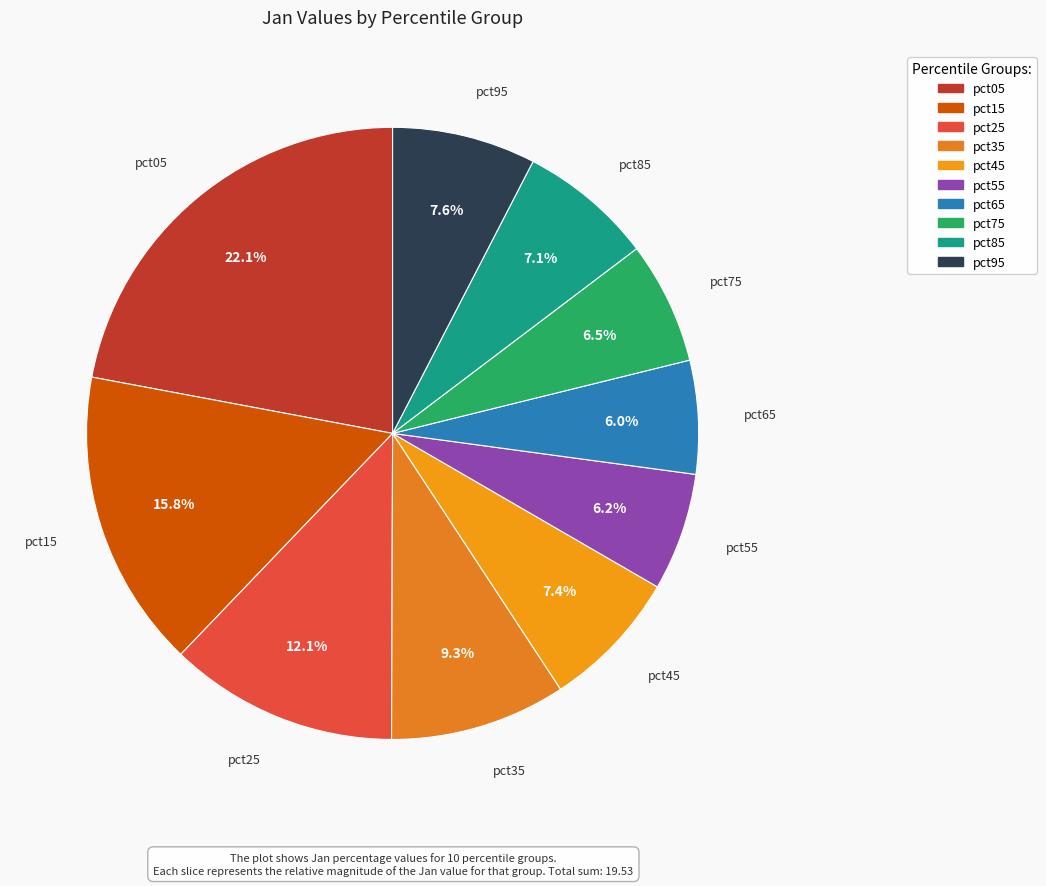

Count the number of slices in the pie.

10